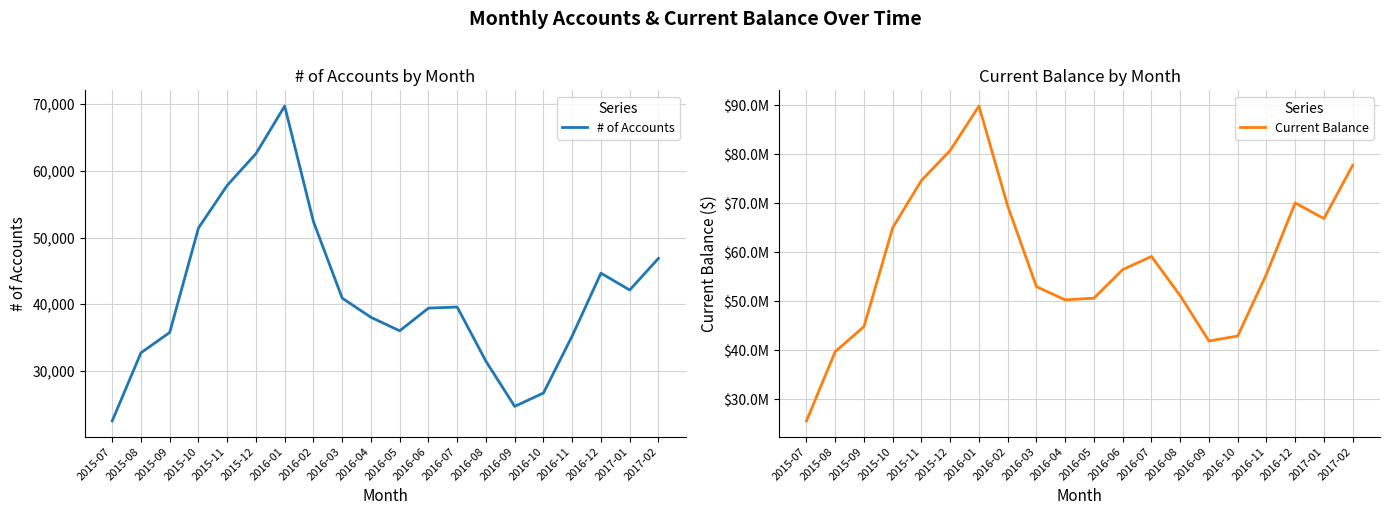

True or false: Current Balance and # of Accounts cross at least once.

False